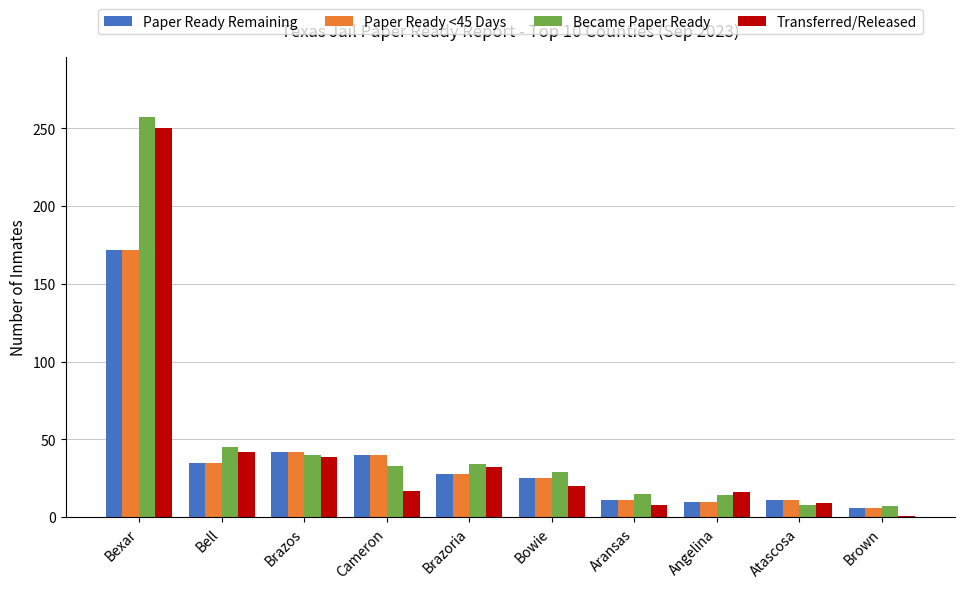

At which category is the sum across all series the highest?

Bexar